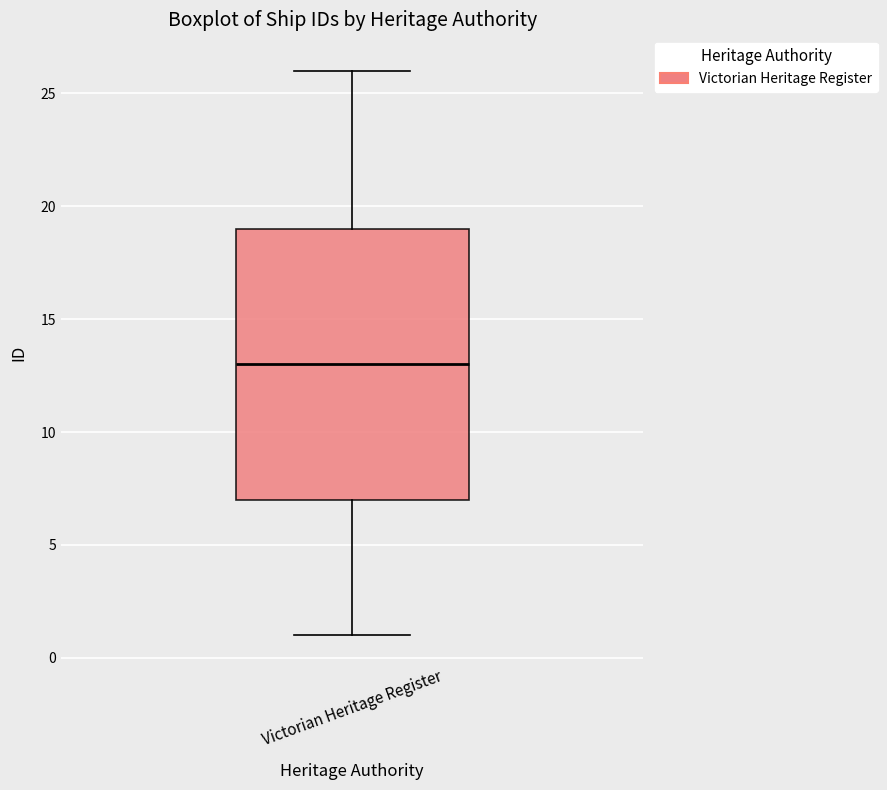

Read this box plot against the y-axis: the position of the median line, the range covered by the box, and the ends of both whiskers. The values are not printed on the chart, so give them approximately, as read against the axis.

median 13, box 7 to 19, whiskers 1 to 26